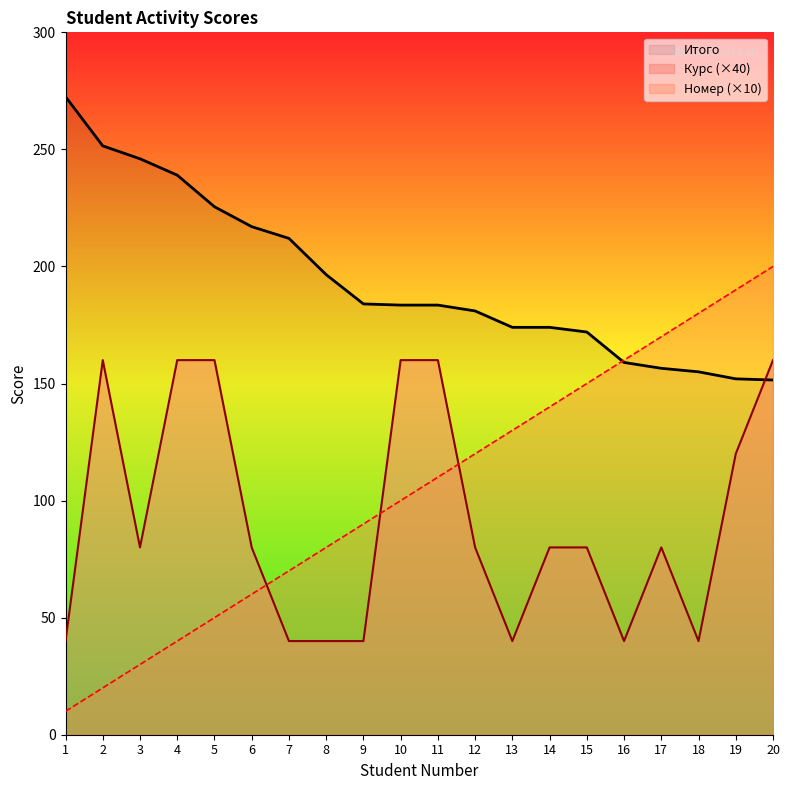

What is the difference between the maximum and minimum values in the Номер series?

190.0